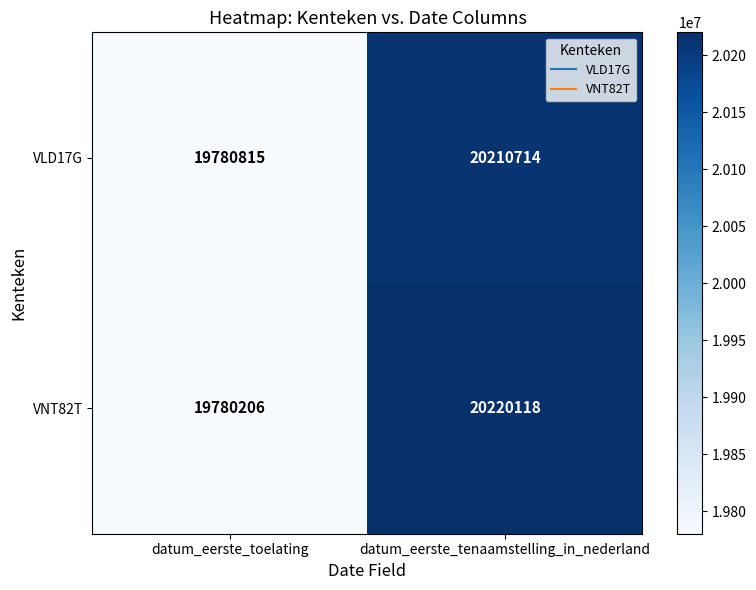

Reading right to left, transcribe all the data shown in this chart.

VLD17G: datum_eerste_tenaamstelling_in_nederland=20210714	datum_eerste_toelating=19780815
VNT82T: datum_eerste_tenaamstelling_in_nederland=20220118	datum_eerste_toelating=19780206